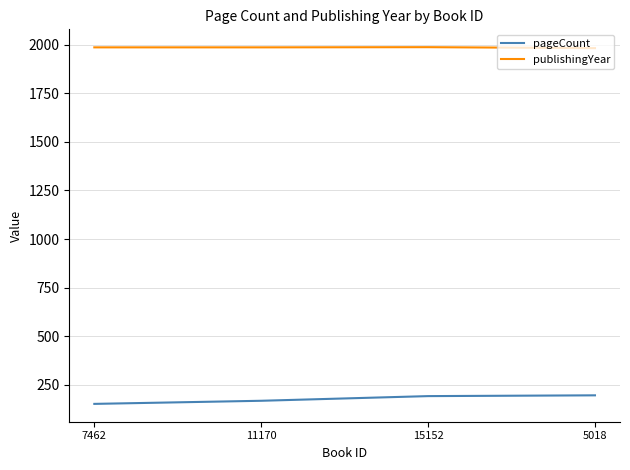

Which series has the largest total across all categories?

publishingYear